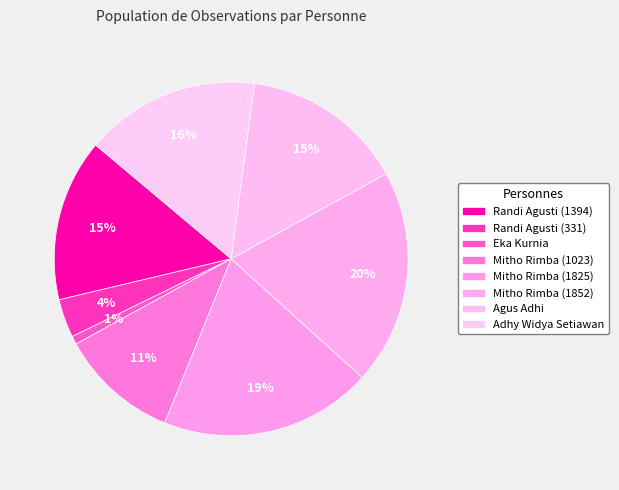

What is the ratio of the value at Agus Adhi to the value at Randi Agusti (1394)?

1.0